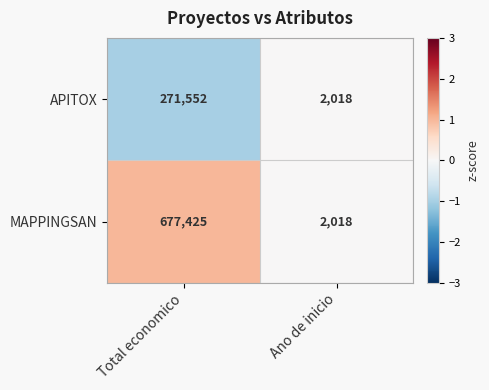

At which category does the chart reach its peak across all series?

Total economico